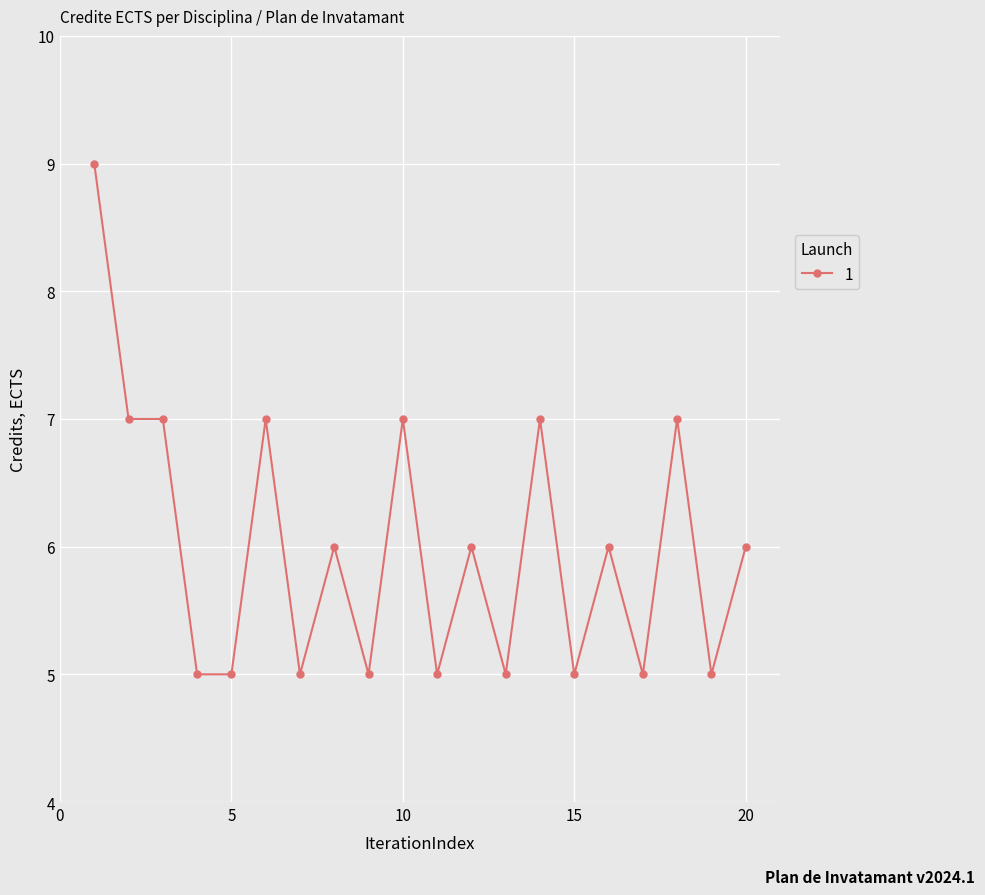

How many lines are shown in the chart?

1